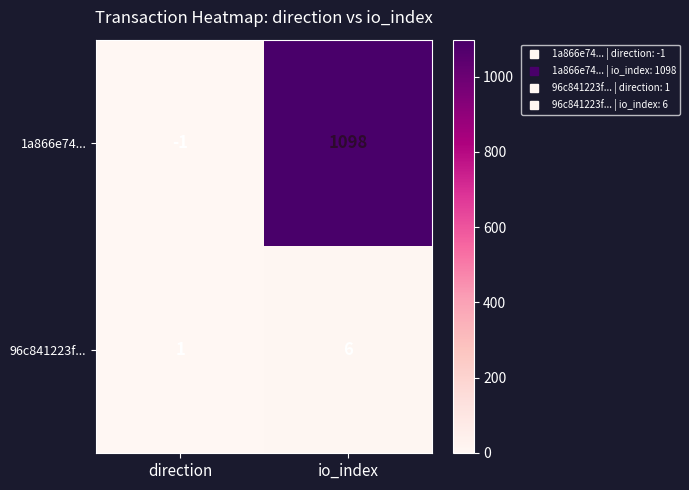

What is the difference between the 96c841223f... values at io_index and direction?

5